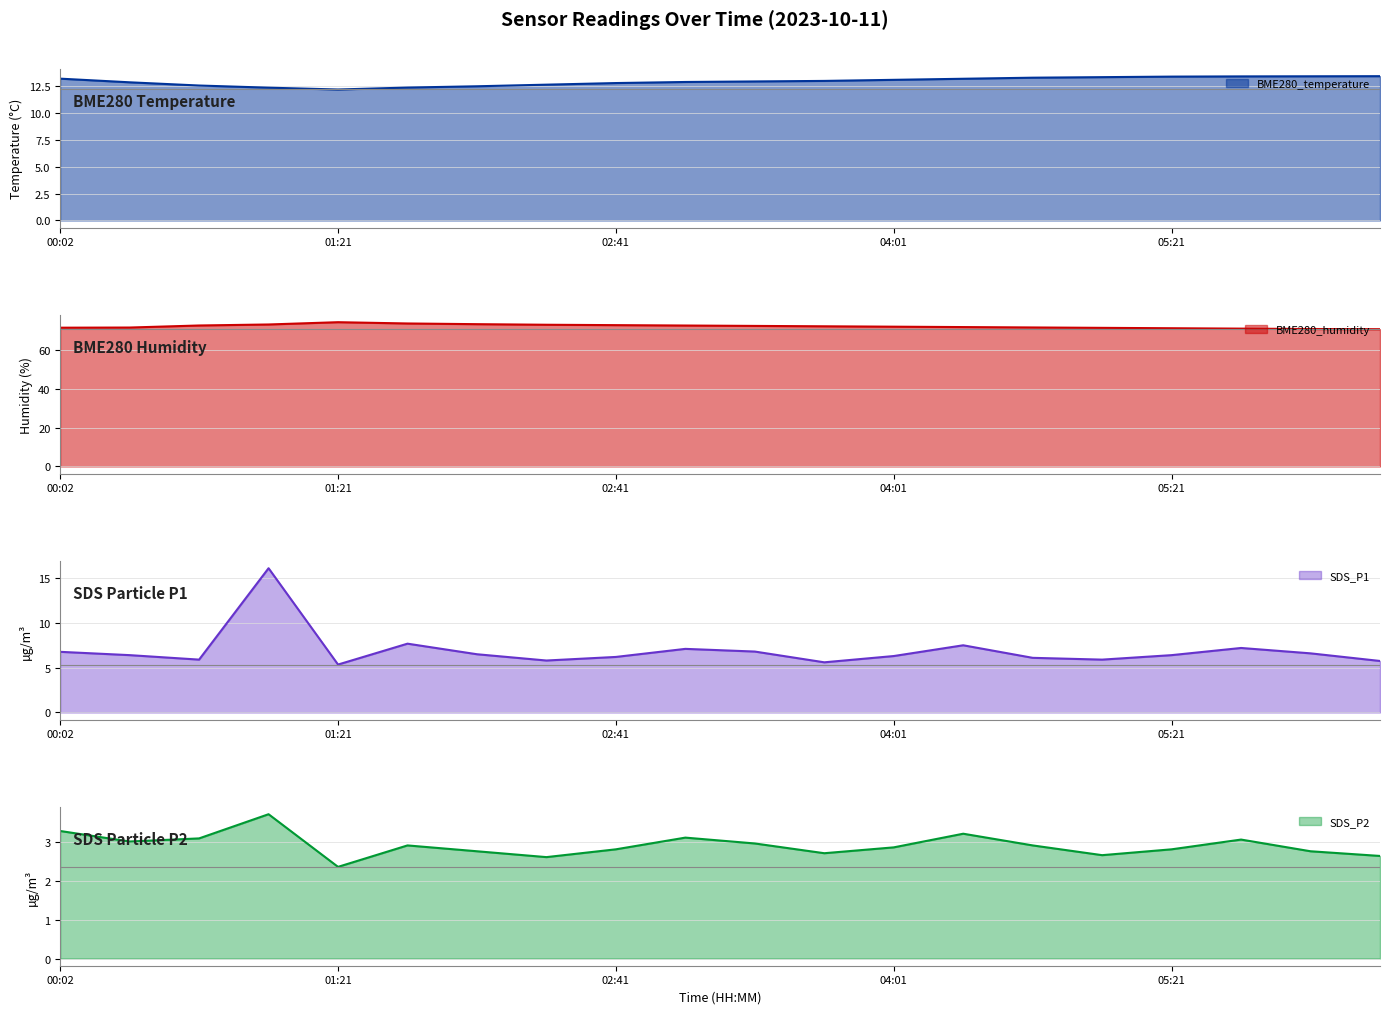

What is the total value across all series at 04:01?

94.5